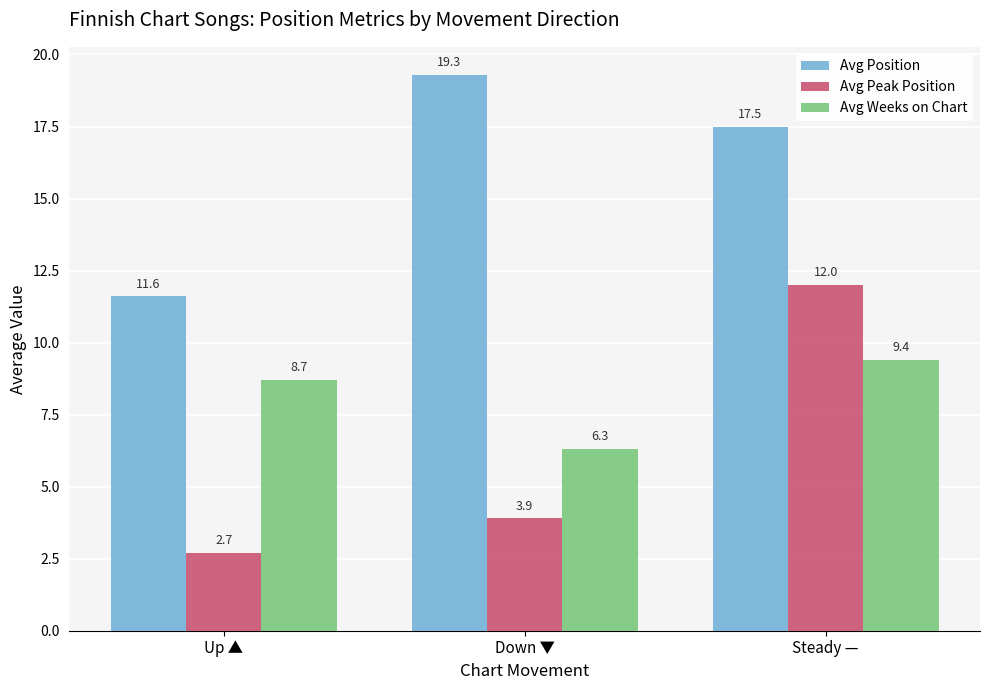

What is the approximate value of Avg Position at Up ▲?

11.6